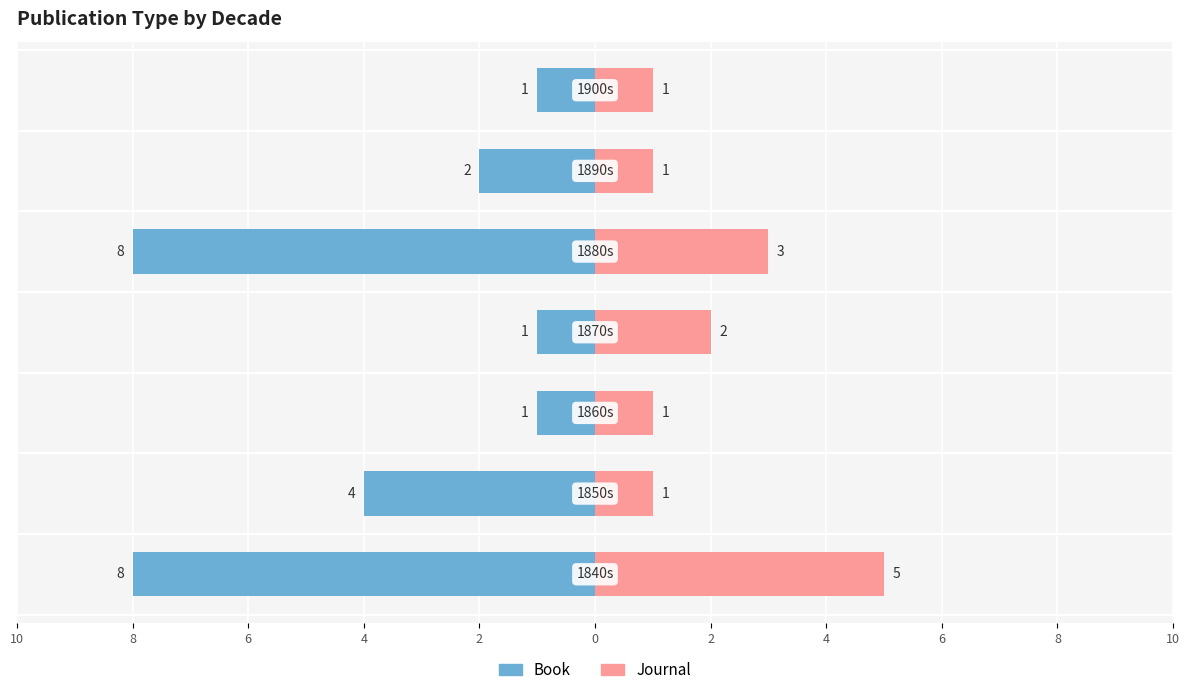

Does the chart contain stacked bars?

No